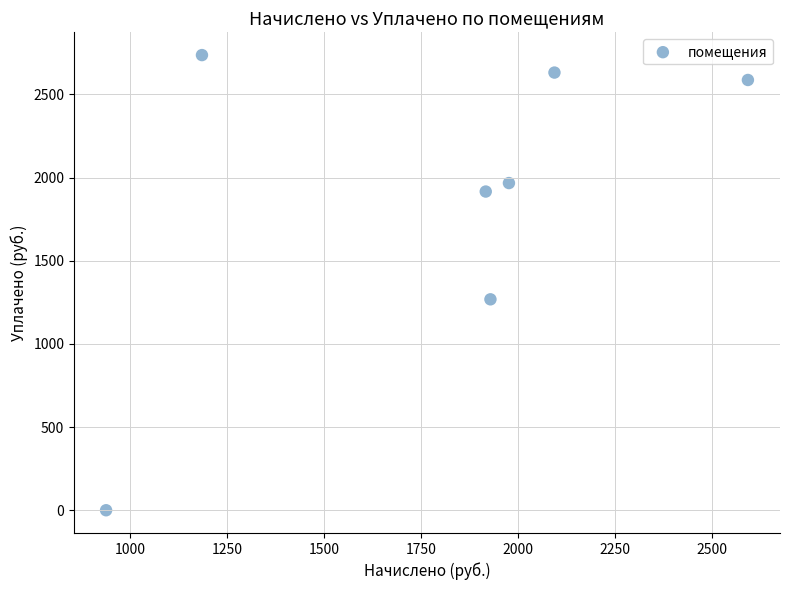

What is the average X value?

1804.0